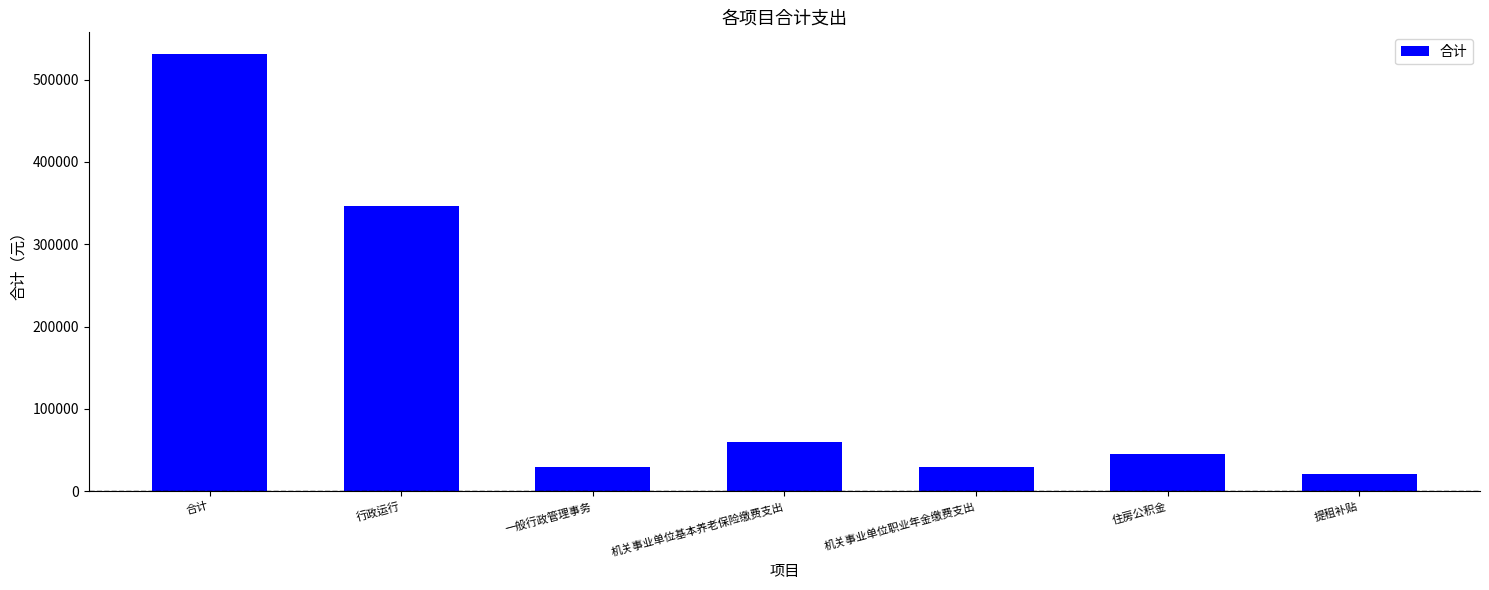

At which category does the chart reach its minimum across all series?

提租补贴